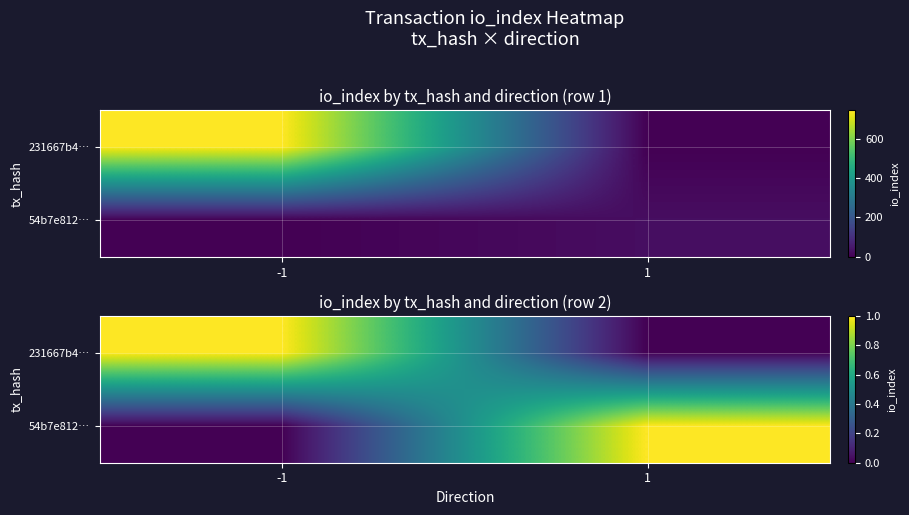

At how many categories does at least one series exceed 0?

2